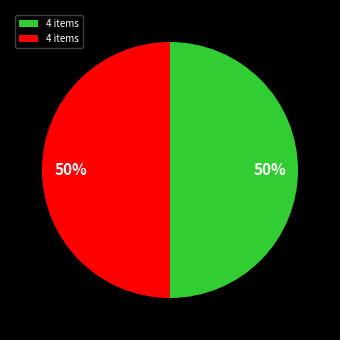

To the nearest percent, what is the average slice percentage?

50%